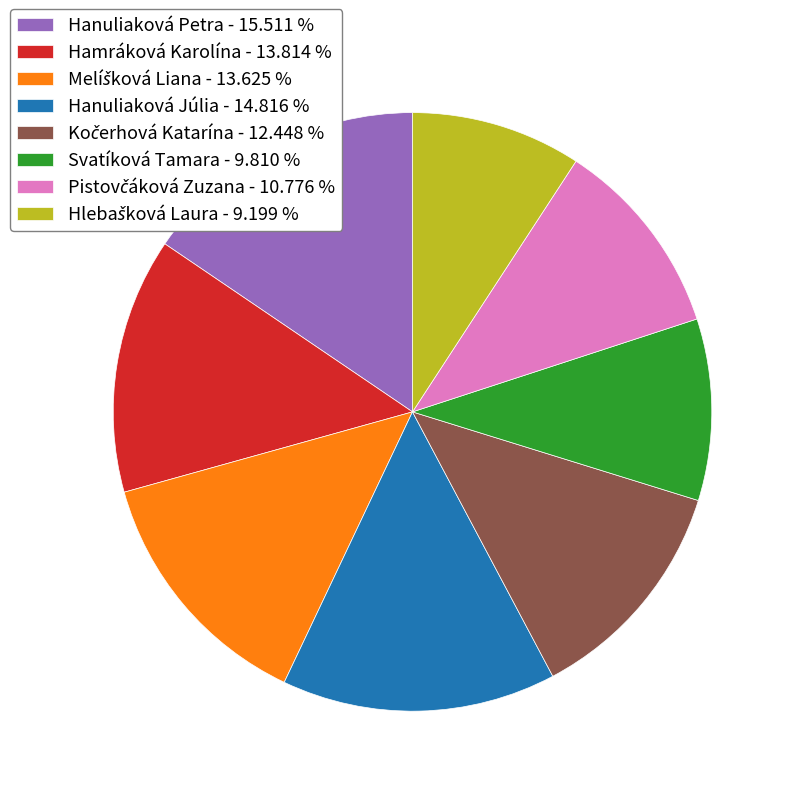

Is it true that Hanuliaková Petra is 10% of the pie?

False